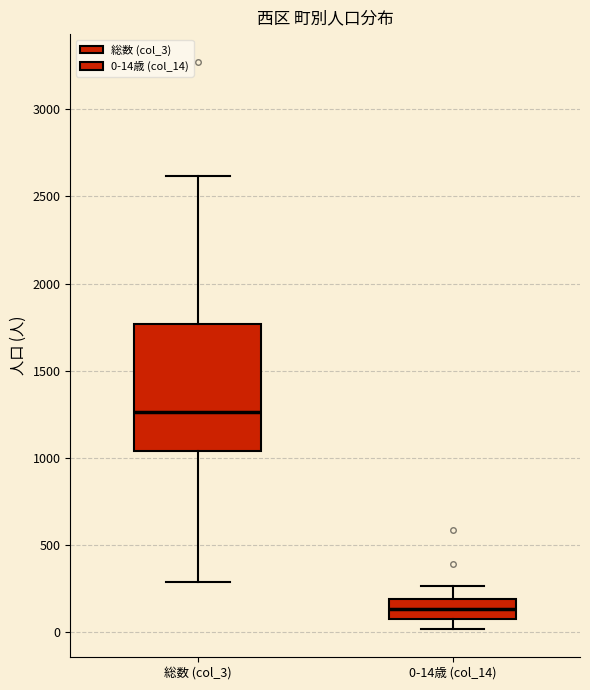

Which box is the tallest, from its lower edge to its upper edge?

総数 (col_3)